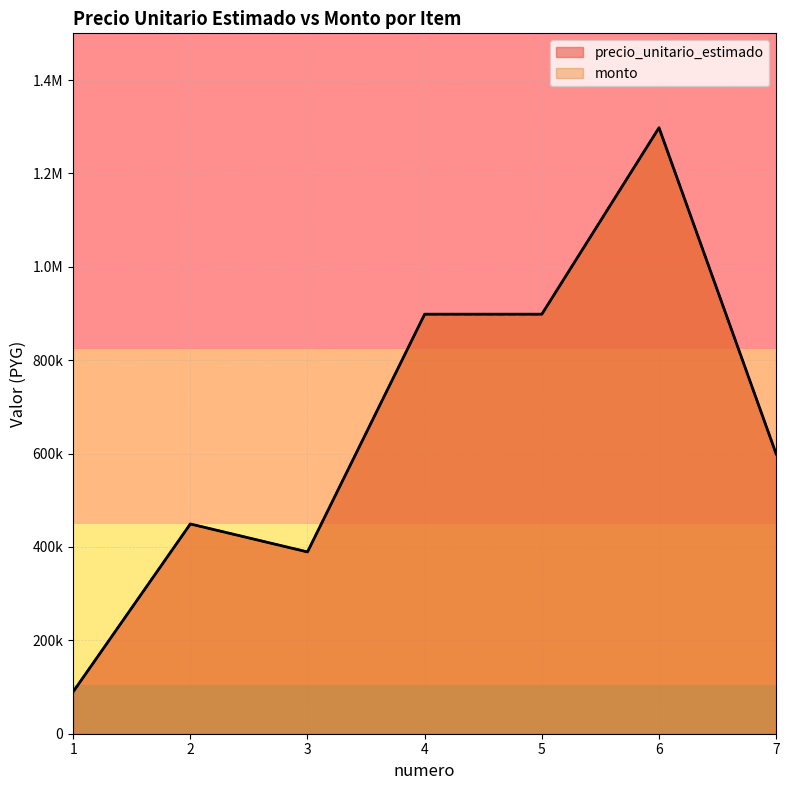

True or false: precio_unitario_estimado and monto cross at least once.

False